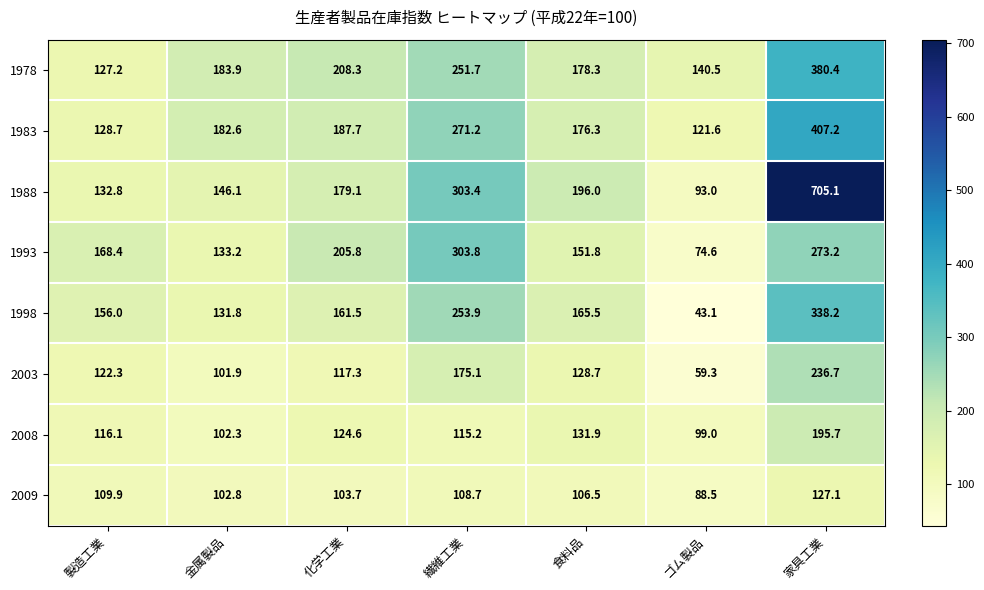

True or false: 2008 has a value of 116.1 at 製造工業.

True